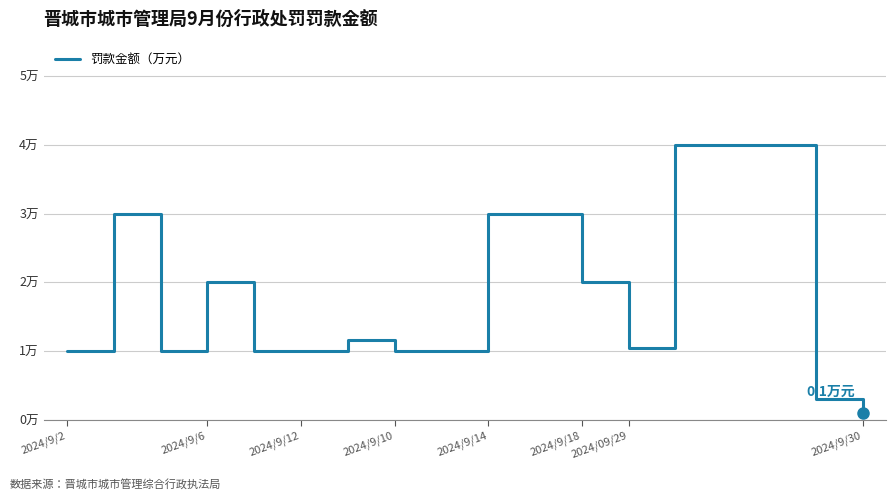

Is this an area chart (filled region under the line)?

No